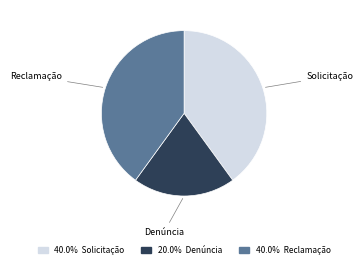

Does any single category account for the majority?

No